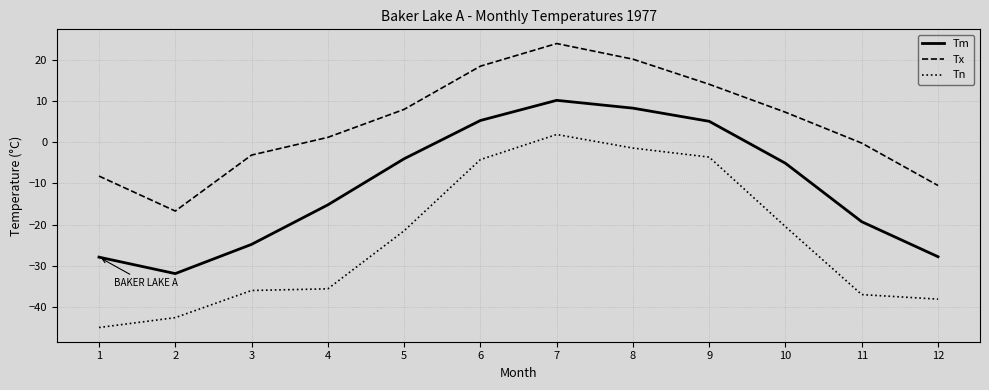

What is the difference between the highest and lowest values at 11?

36.8